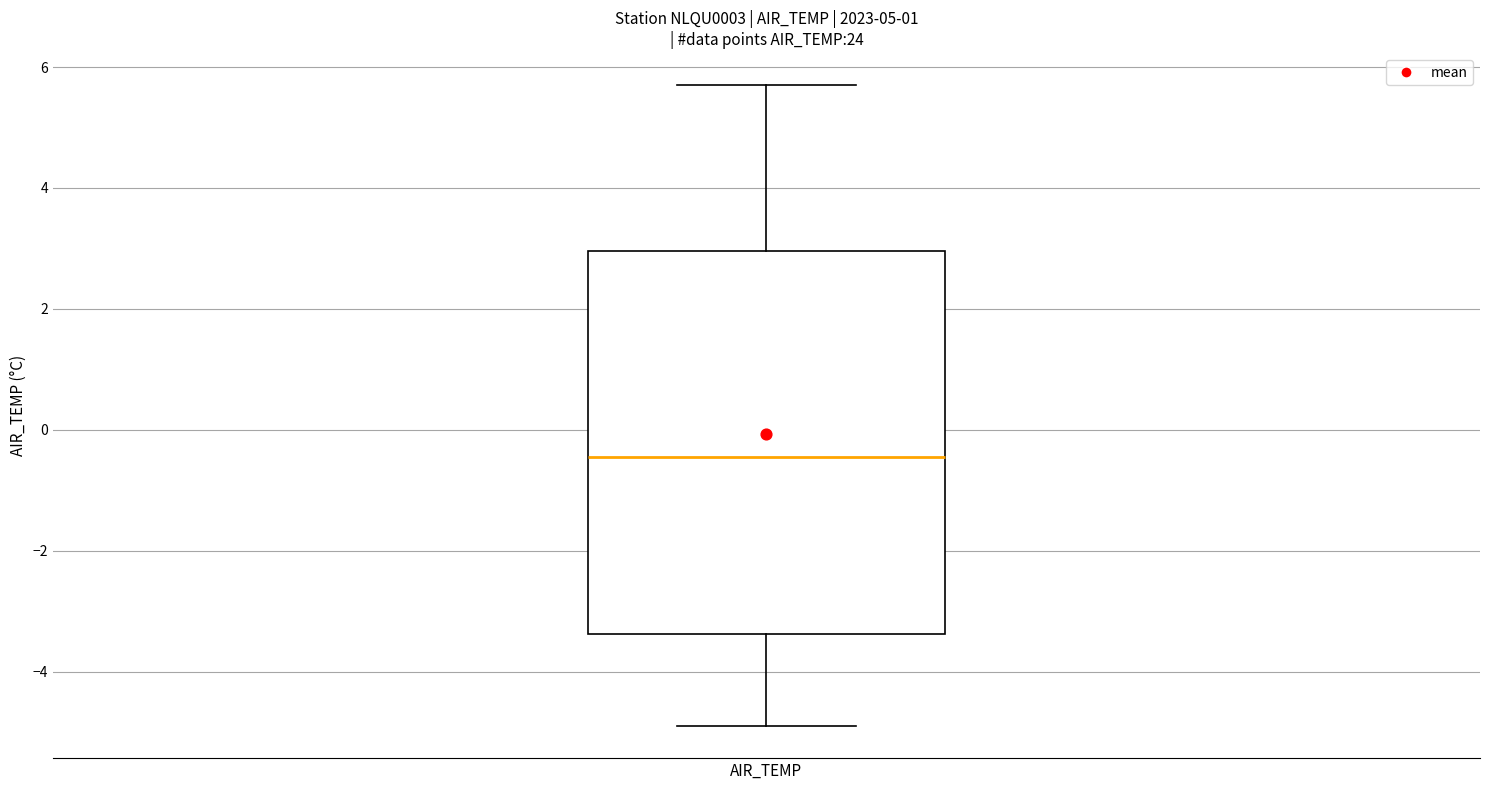

Read this box plot against the y-axis: the position of the median line, the range covered by the box, and the ends of both whiskers. The values are not printed on the chart, so give them approximately, as read against the axis.

median -0.4, box -3.4 to 3.0, whiskers -4.8 to 5.8